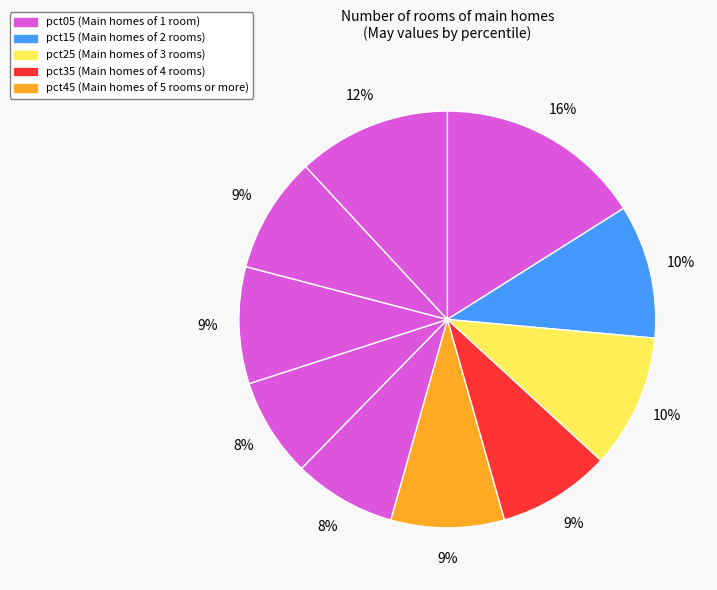

How many segments does this pie chart have?

10